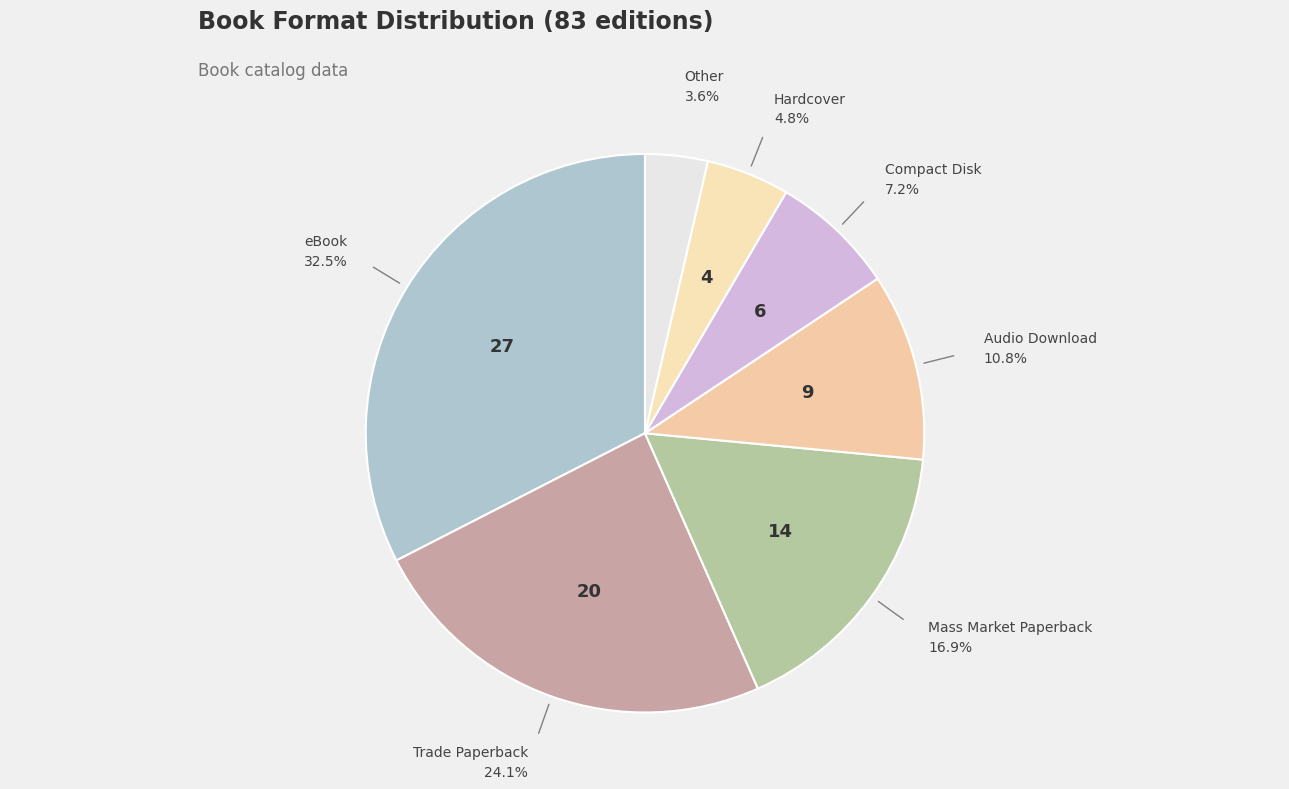

Which has a higher value, Mass Market Paperback or Compact Disk?

Mass Market Paperback